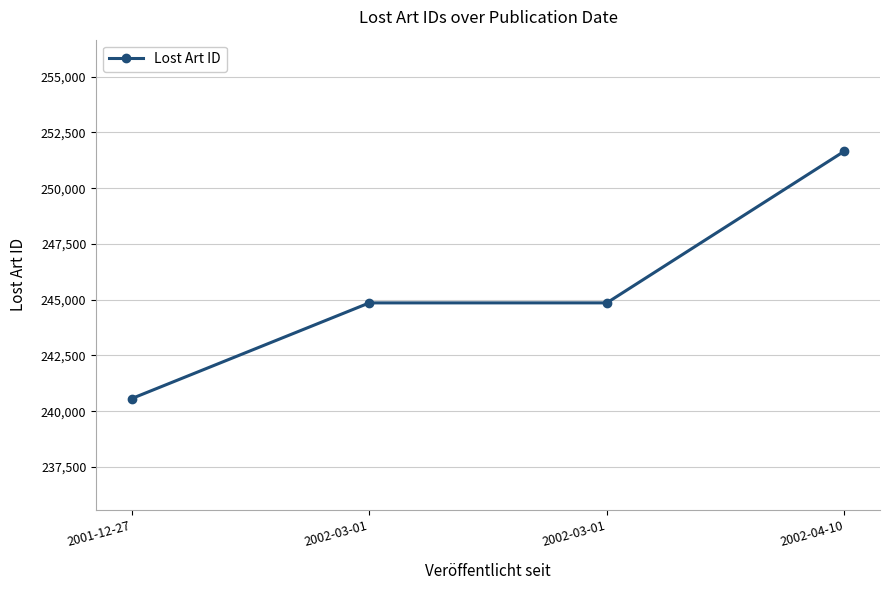

How many lines are shown in the chart?

1